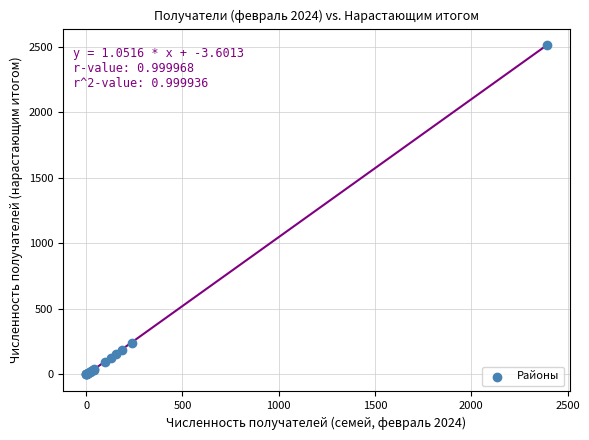

What Y value in the scatter plot is closest to 1256?

237